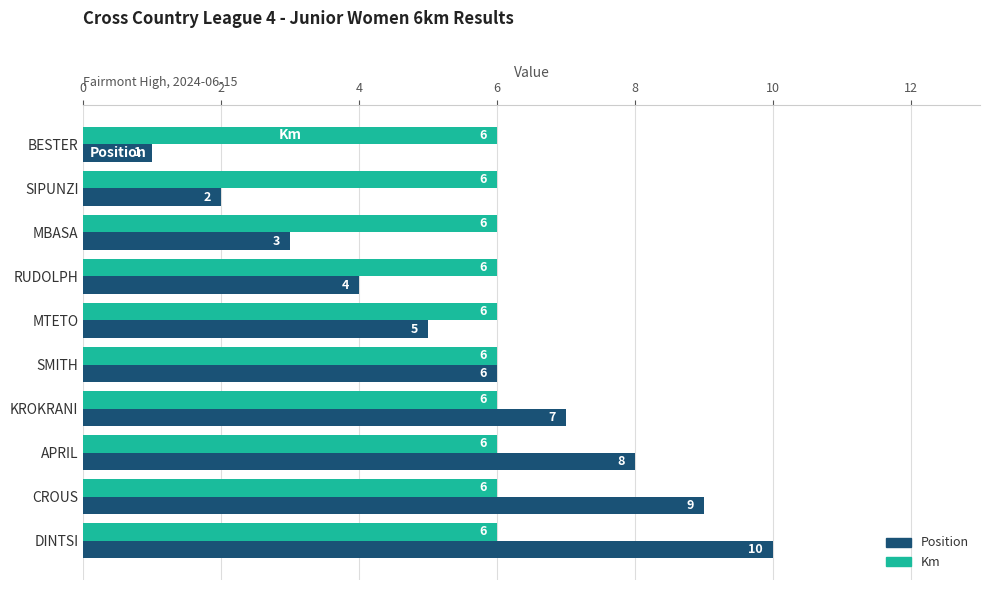

What is the difference between the second highest and minimum values in the Position series?

8